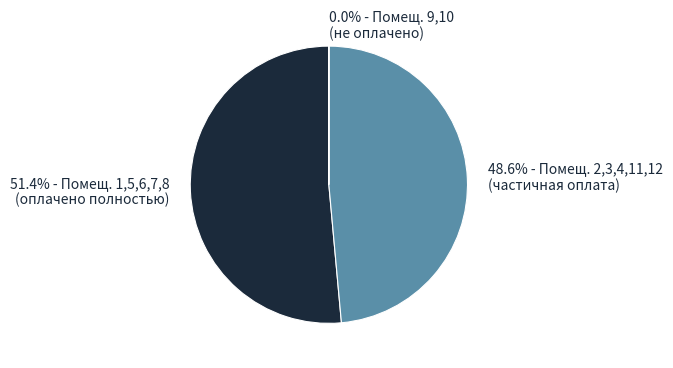

Is there any slice that represents more than half of the pie?

Yes